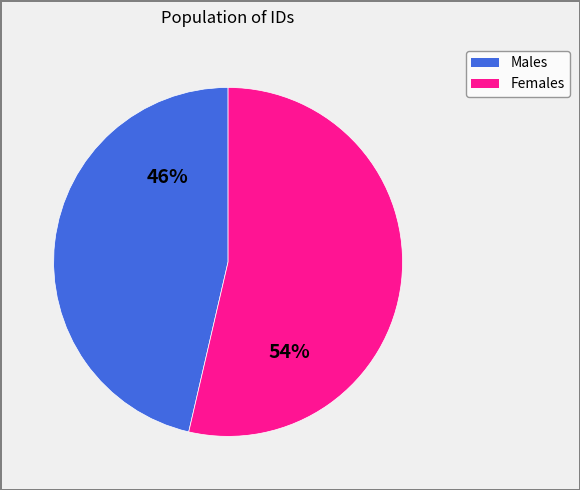

To the nearest percent, what is the average slice percentage?

50%